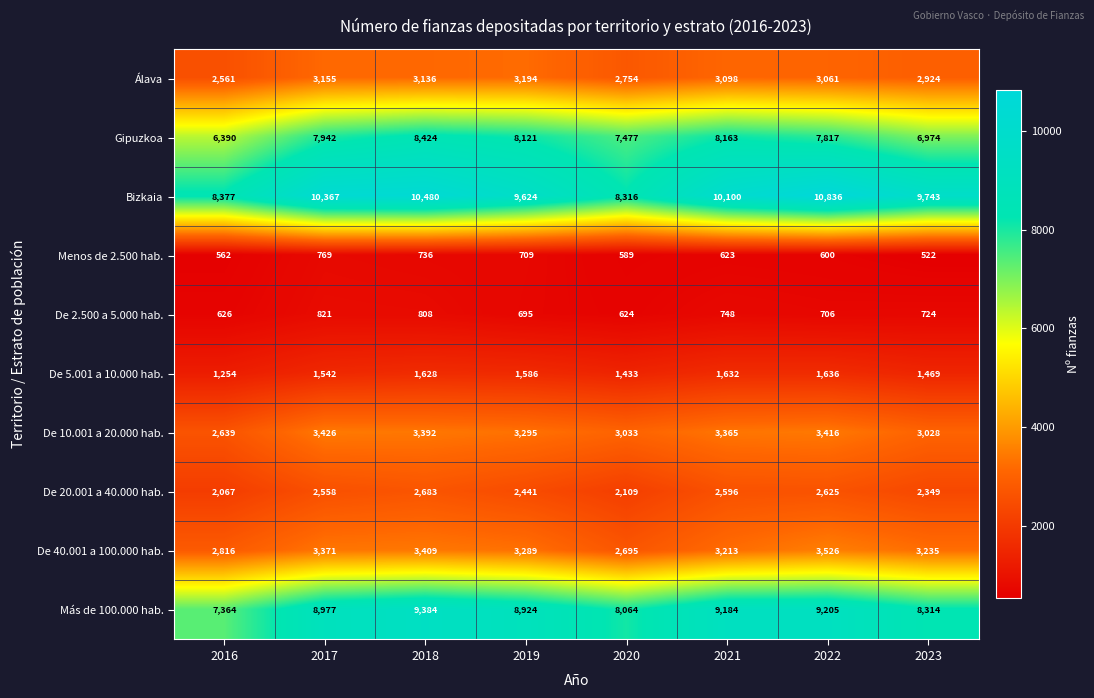

What is the approximate value of De 5.001 a 10.000 hab. at 2020, to the nearest 10?

1430